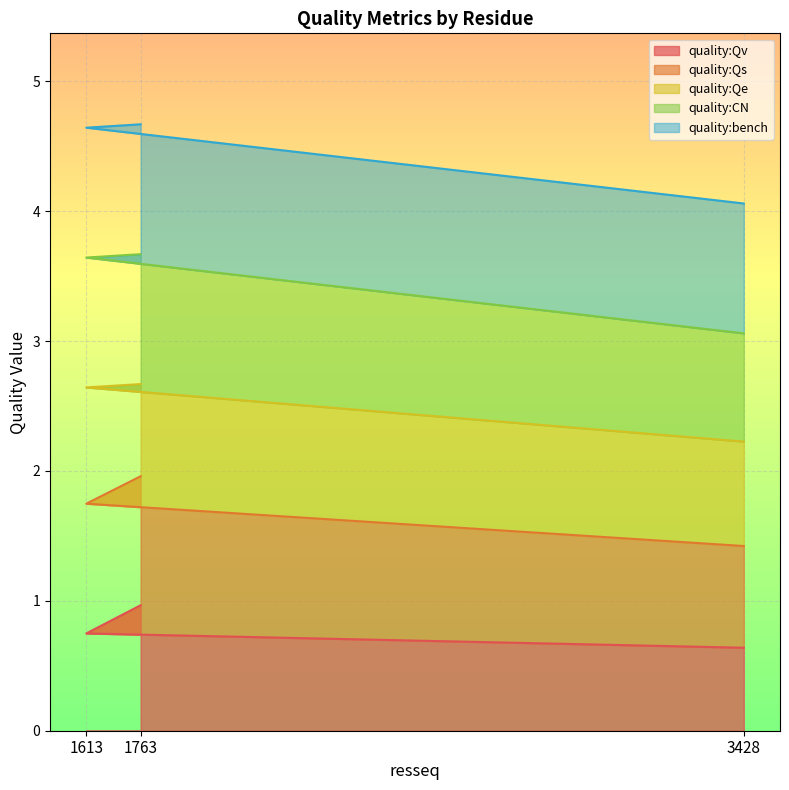

At how many categories does at least one series exceed 3?

3